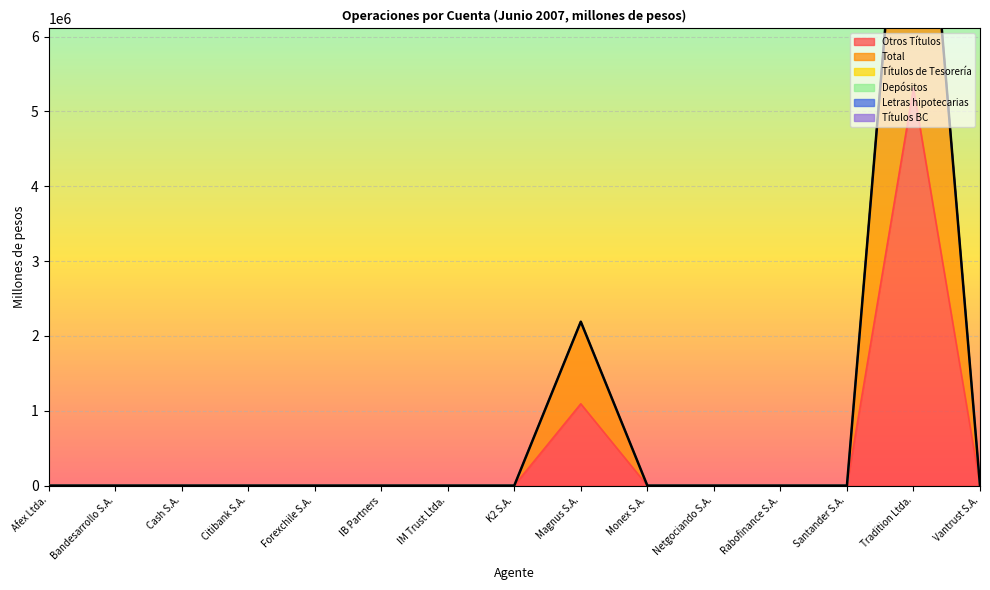

Rank the series at Rabofinance S.A. from lowest to highest value.

Otros Títulos, Total, Títulos de Tesorería, Depósitos, Letras hipotecarias, Títulos BC